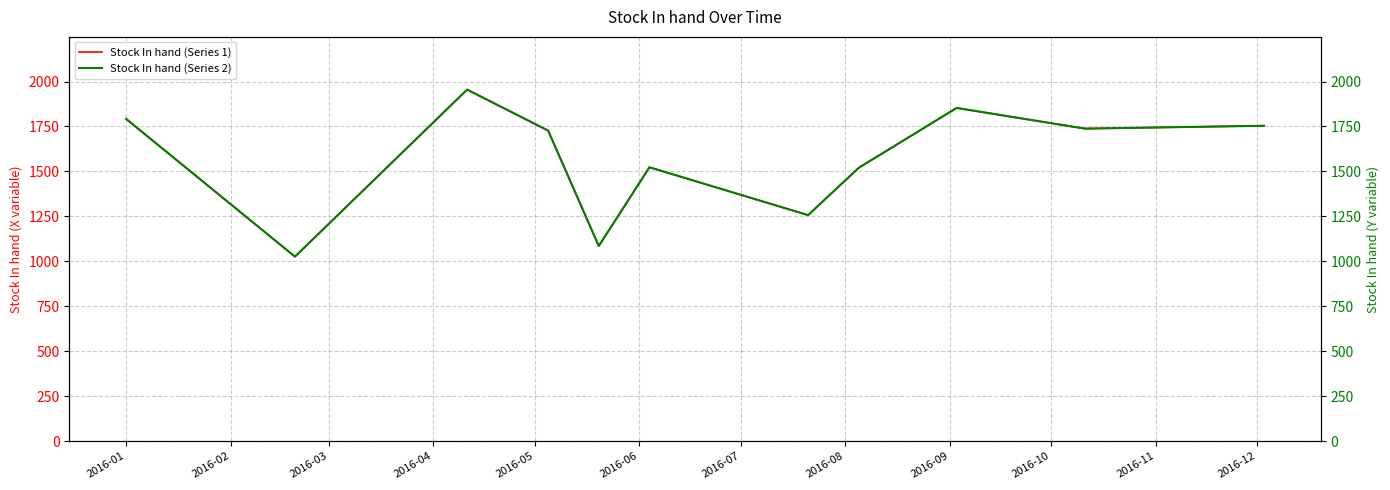

What is the lowest value of the Stock In hand (Series 1) series?

1026